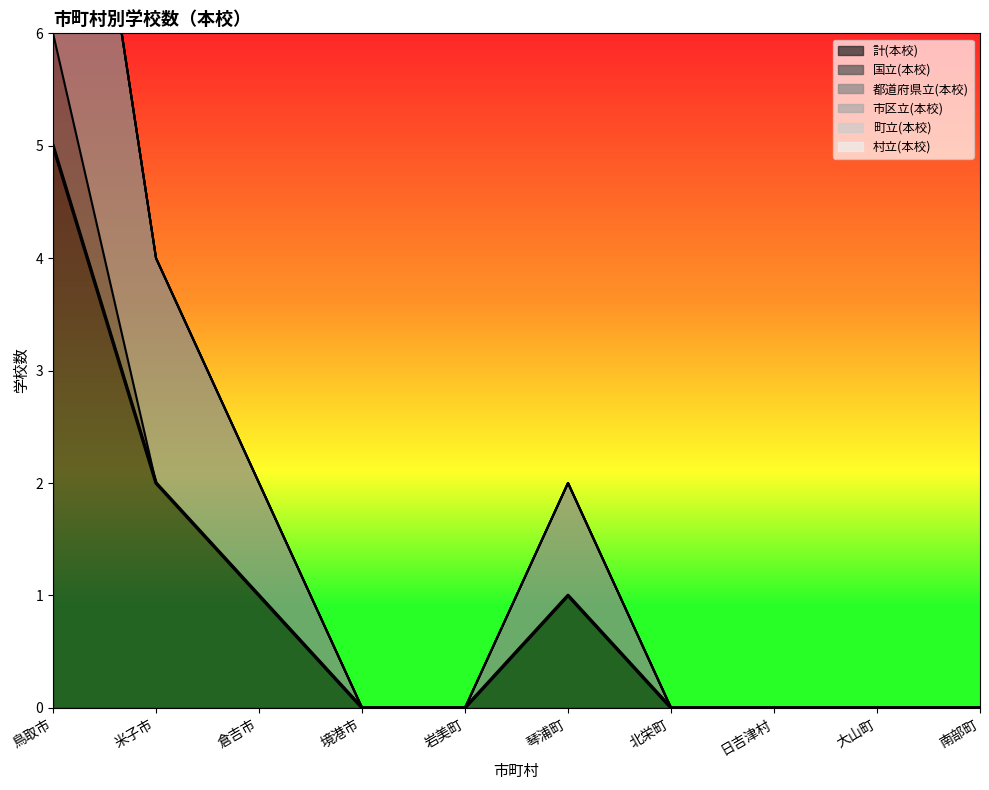

Which series changed the most between 境港市 and 日吉津村?

計(本校)